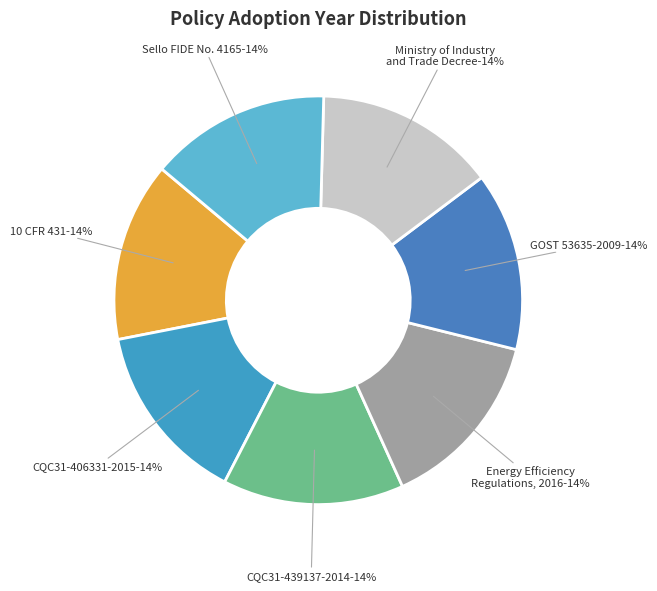

Which category has the smallest portion of the pie?

GOST 53635-2009